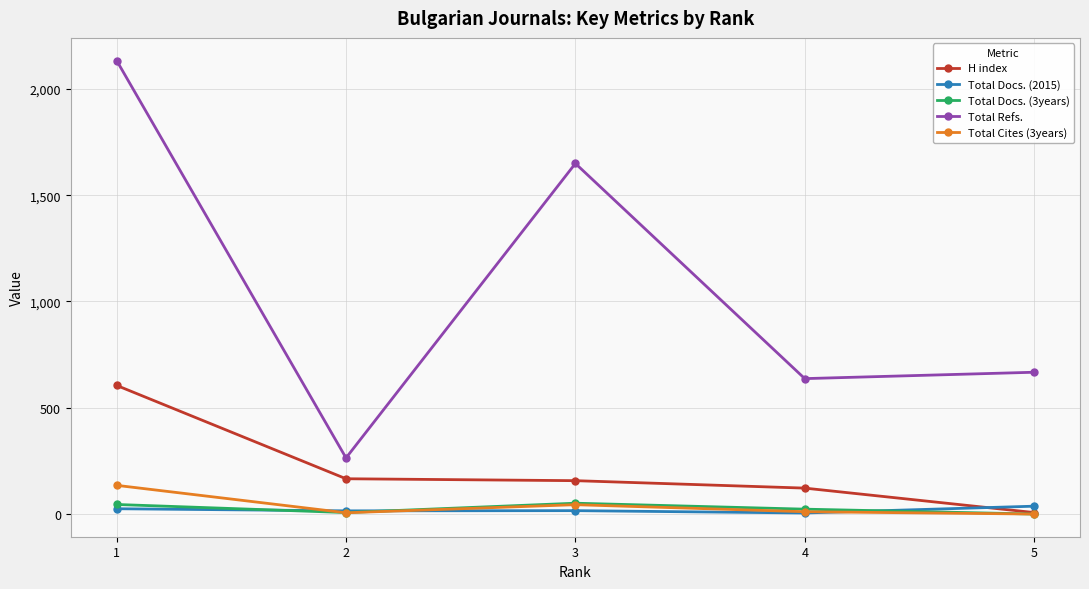

What is the difference between the H index values at 2 and 4?

44